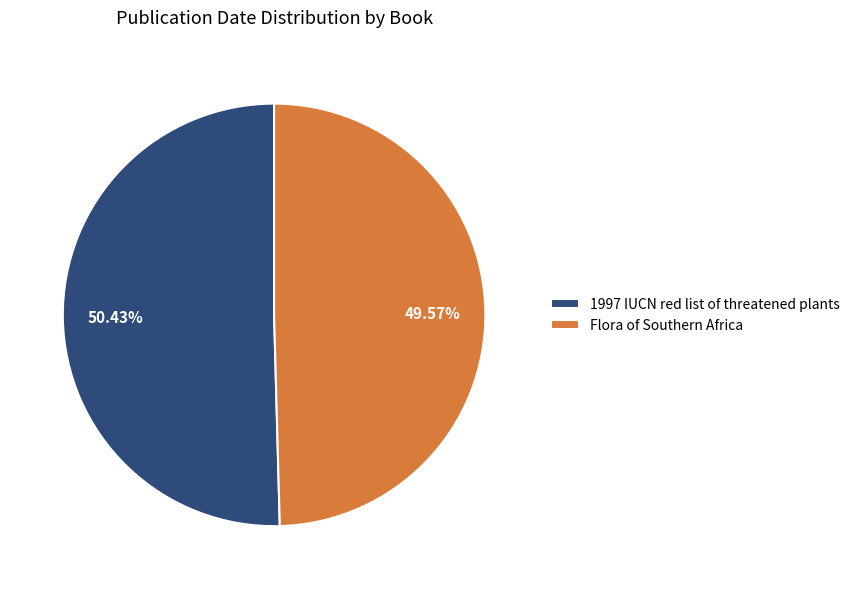

Is it true that Flora of Southern Africa is 50% of the pie?

True